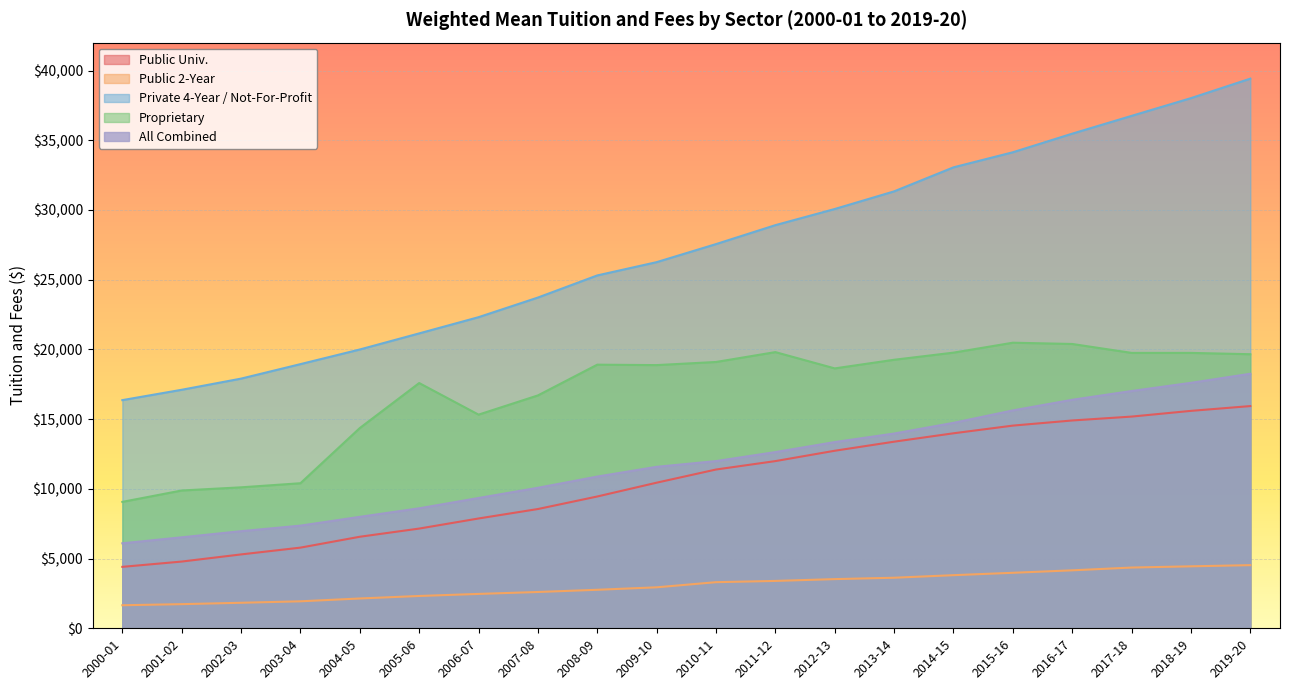

What is the sum of all Proprietary values?

337798